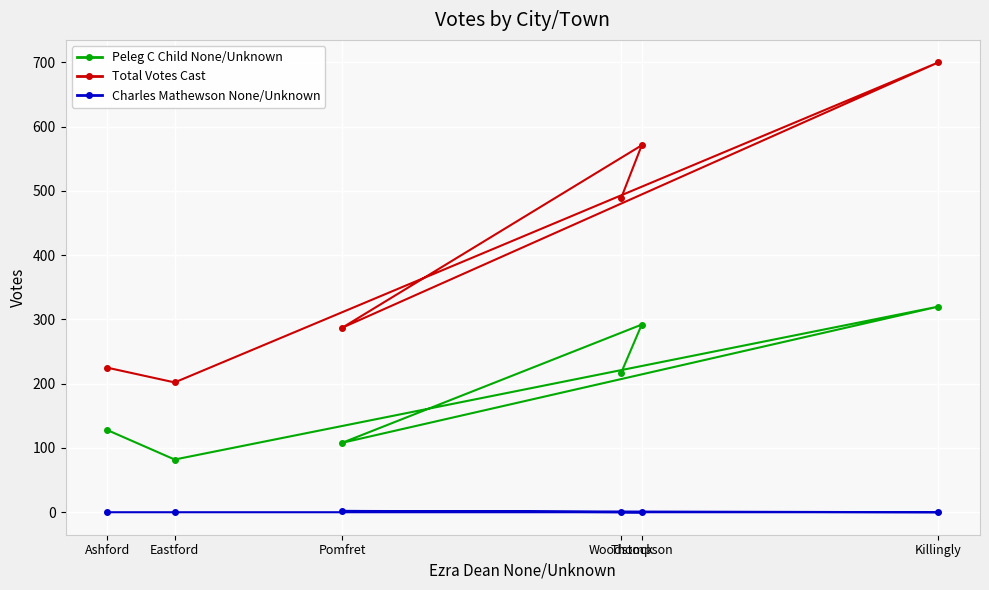

At how many categories does at least one series exceed 63?

6